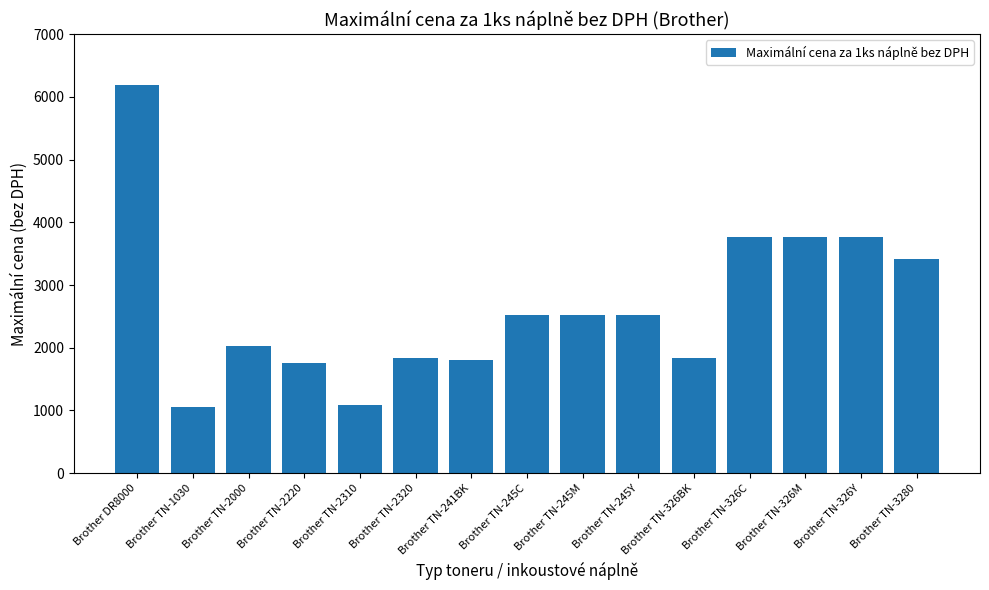

What position from the right is Brother TN-326BK?

5